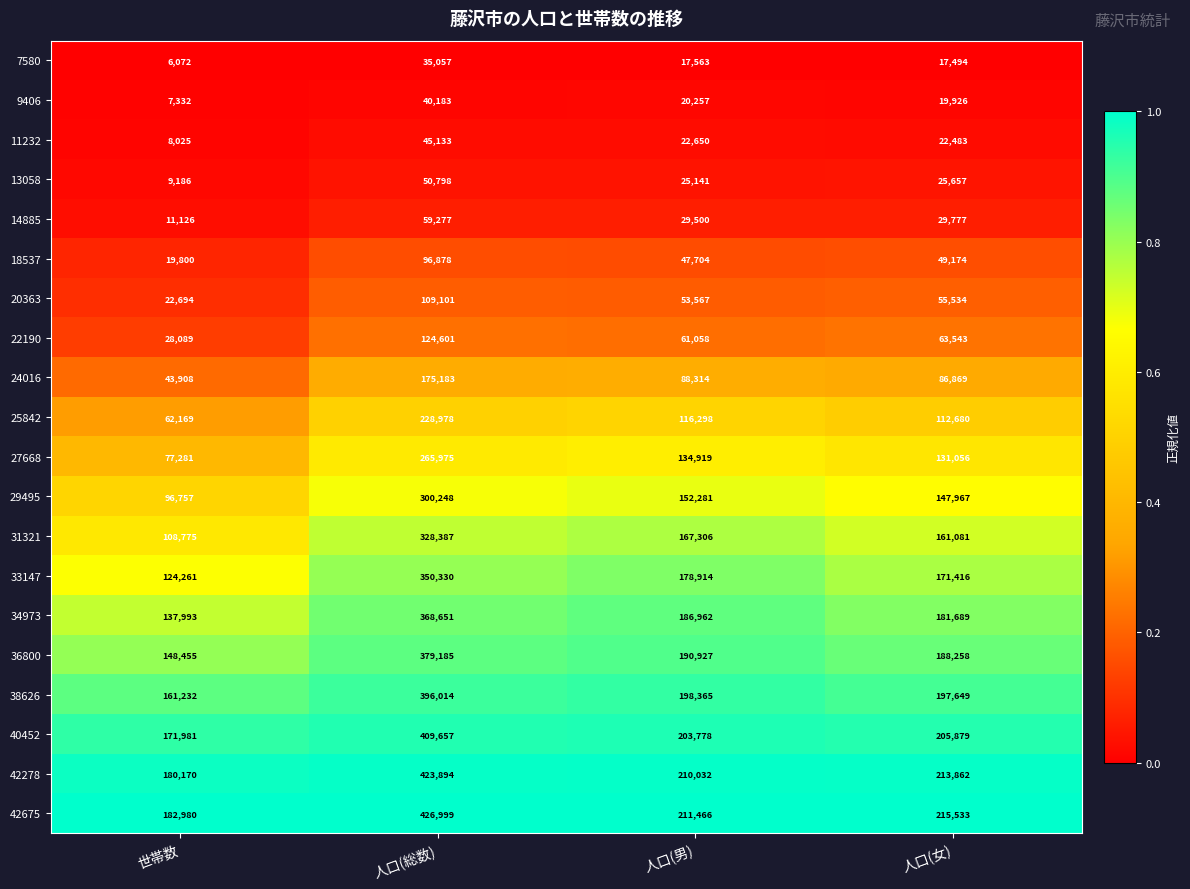

Which category has the highest value across all series?

人口(総数)